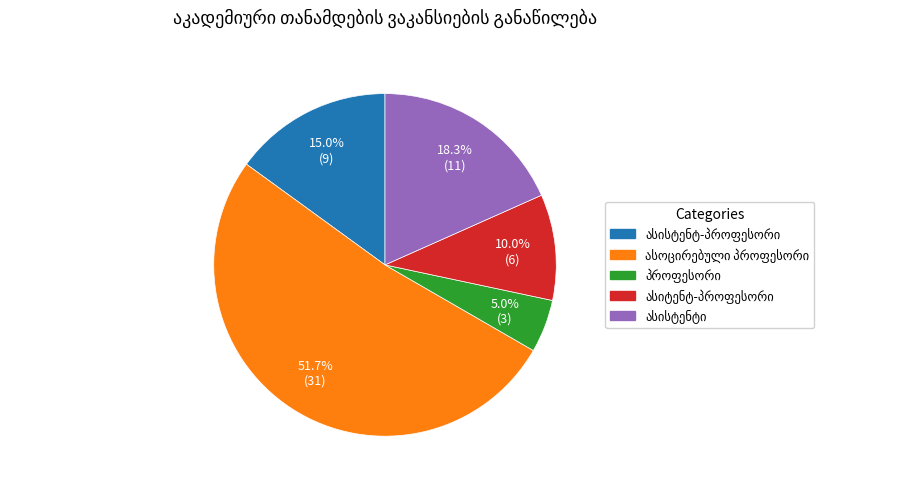

Is there any slice that represents more than half of the pie?

Yes